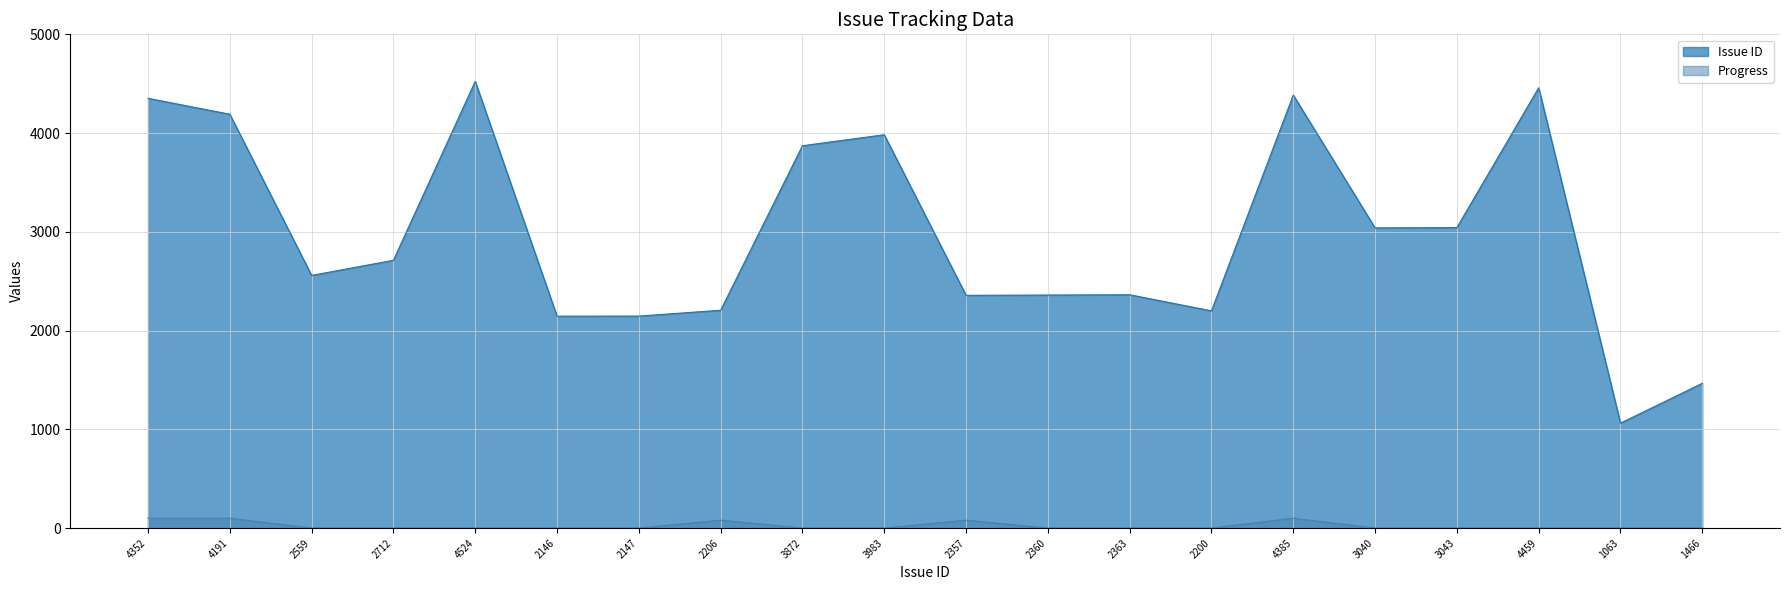

Where is Progress nearest to the value 50?

2206